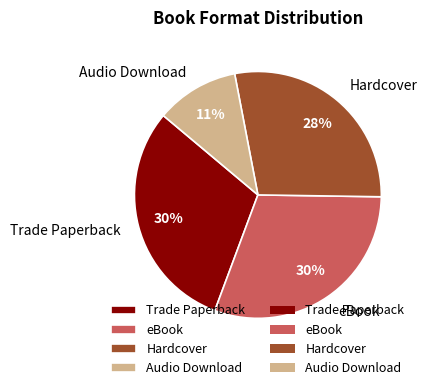

True or false: Audio Download accounts for 11% of the total.

True